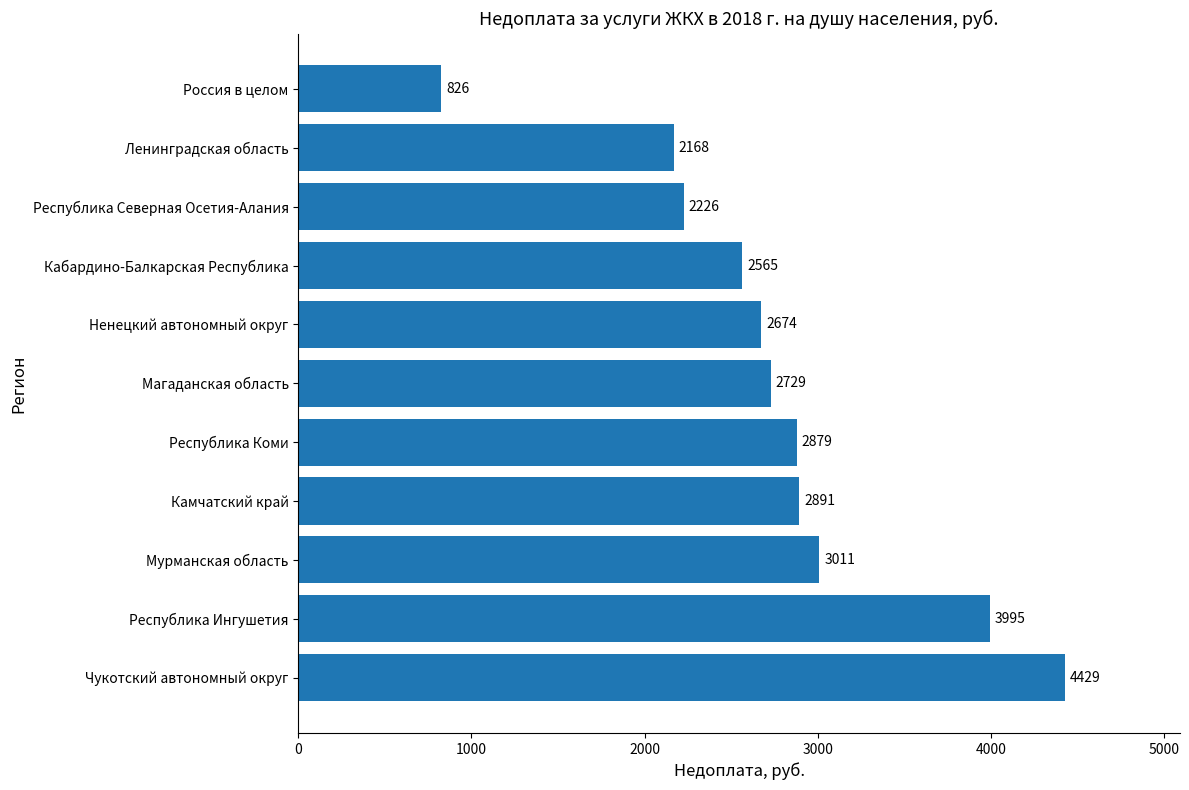

Where is the data nearest to the value 2627?

Ненецкий автономный округ